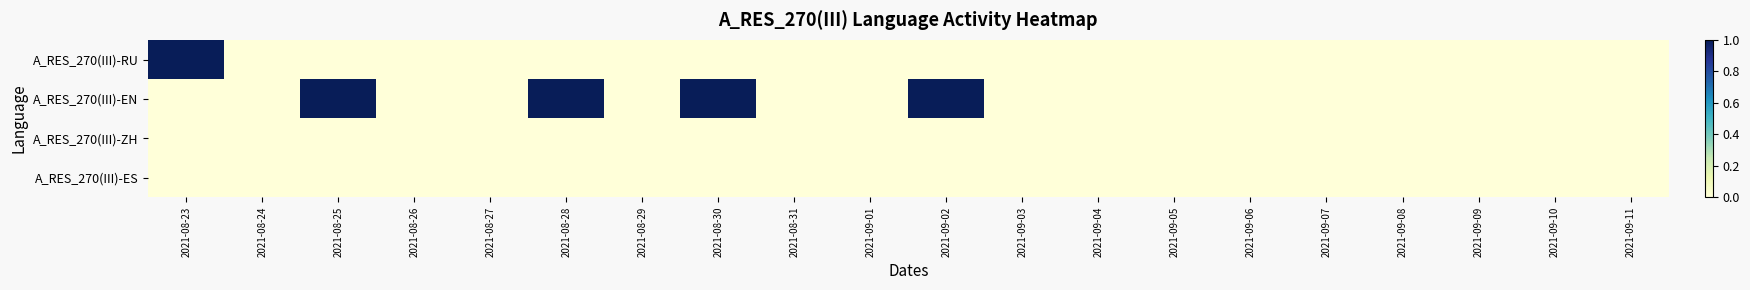

Reading left to right, what are all the values shown in this chart?

A_RES_270(III)-ES: 2021-08-23=0	2021-08-24=0	2021-08-25=0	2021-08-26=0	2021-08-27=0	2021-08-28=0	2021-08-29=0	2021-08-30=0	2021-08-31=0	2021-09-01=0	2021-09-02=0	2021-09-03=0	2021-09-04=0	2021-09-05=0	2021-09-06=0	2021-09-07=0	2021-09-08=0	2021-09-09=0	2021-09-10=0	2021-09-11=0
A_RES_270(III)-ZH: 2021-08-23=0	2021-08-24=0	2021-08-25=0	2021-08-26=0	2021-08-27=0	2021-08-28=0	2021-08-29=0	2021-08-30=0	2021-08-31=0	2021-09-01=0	2021-09-02=0	2021-09-03=0	2021-09-04=0	2021-09-05=0	2021-09-06=0	2021-09-07=0	2021-09-08=0	2021-09-09=0	2021-09-10=0	2021-09-11=0
A_RES_270(III)-EN: 2021-08-23=0	2021-08-24=0	2021-08-25=1	2021-08-26=0	2021-08-27=0	2021-08-28=1	2021-08-29=0	2021-08-30=1	2021-08-31=0	2021-09-01=0	2021-09-02=1	2021-09-03=0	2021-09-04=0	2021-09-05=0	2021-09-06=0	2021-09-07=0	2021-09-08=0	2021-09-09=0	2021-09-10=0	2021-09-11=0
A_RES_270(III)-RU: 2021-08-23=1	2021-08-24=0	2021-08-25=0	2021-08-26=0	2021-08-27=0	2021-08-28=0	2021-08-29=0	2021-08-30=0	2021-08-31=0	2021-09-01=0	2021-09-02=0	2021-09-03=0	2021-09-04=0	2021-09-05=0	2021-09-06=0	2021-09-07=0	2021-09-08=0	2021-09-09=0	2021-09-10=0	2021-09-11=0